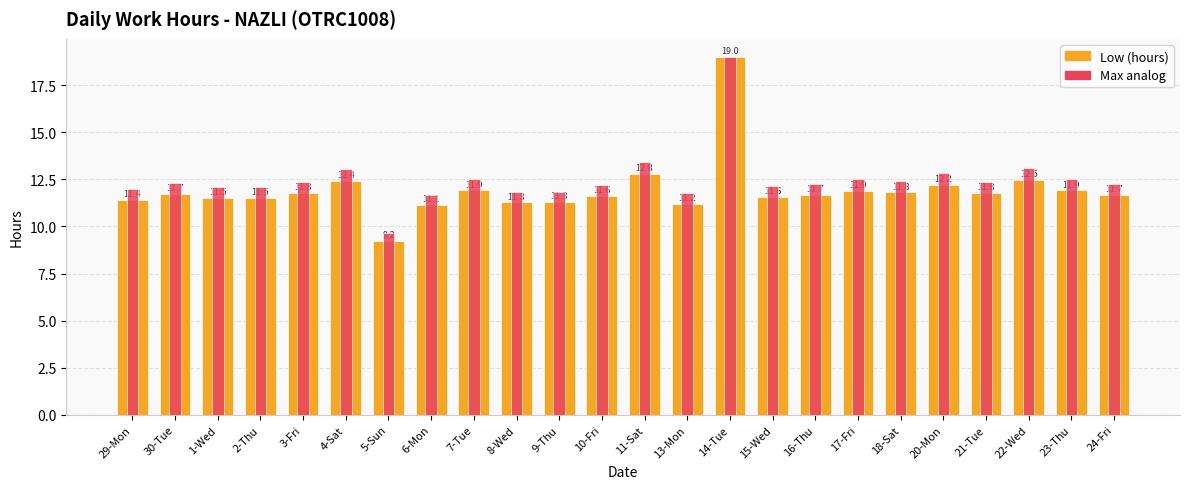

What is the sum of the Max analog values at 29-Mon and 14-Tue?

31.0